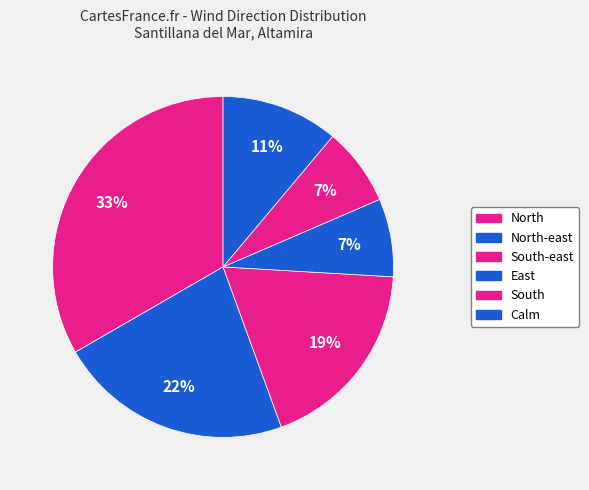

Is there any slice that represents more than half of the pie?

No